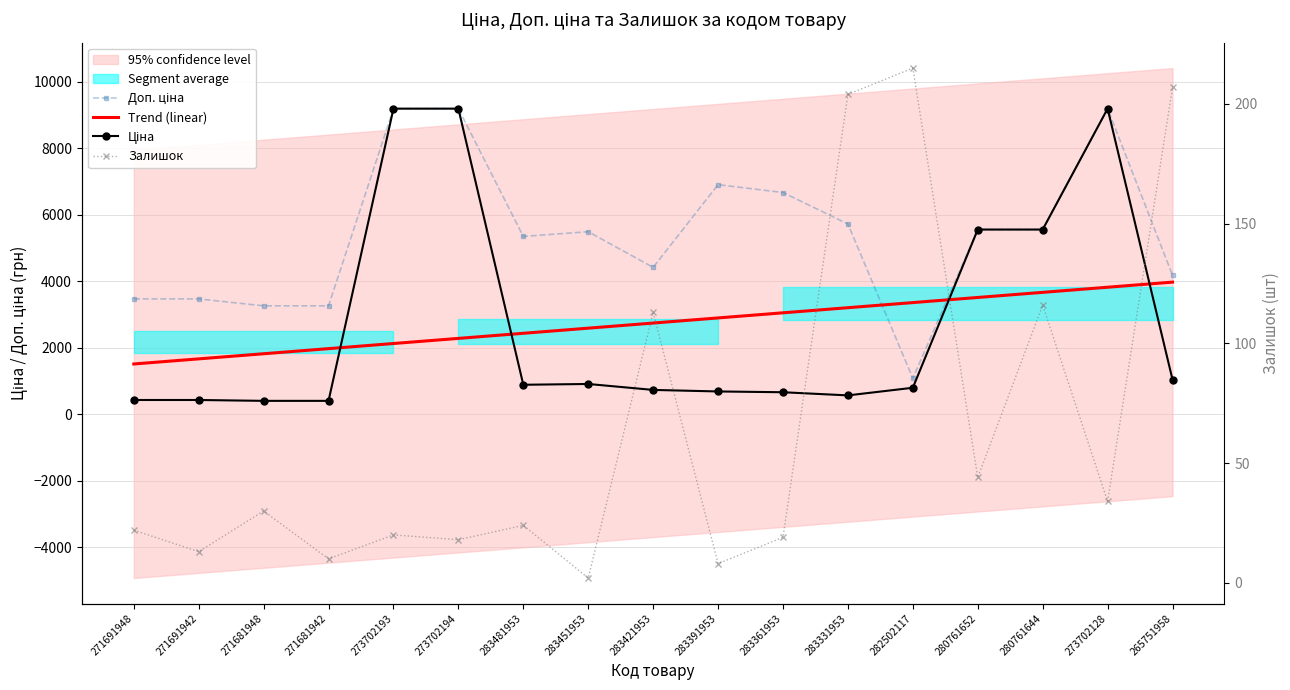

What is the spread (max minus min) of values at 280761652?

5516.3